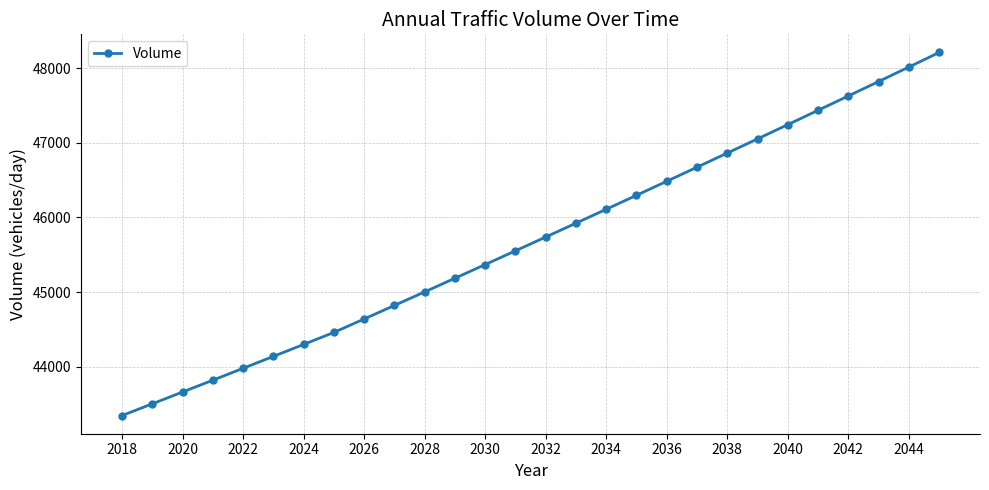

Reading right to left, list all the values displayed in this chart.

48208.2	48013.5	47819.5	47626.4	47434.0	47242.4	47051.6	46861.6	46672.3	46483.8	46296.1	46109.1	45922.9	45737.4	45552.6	45368.7	45185.4	45002.9	44821.2	44640.1	44459.8	44299.1	44139.0	43979.4	43820.5	43662.1	43504.3	43347.0